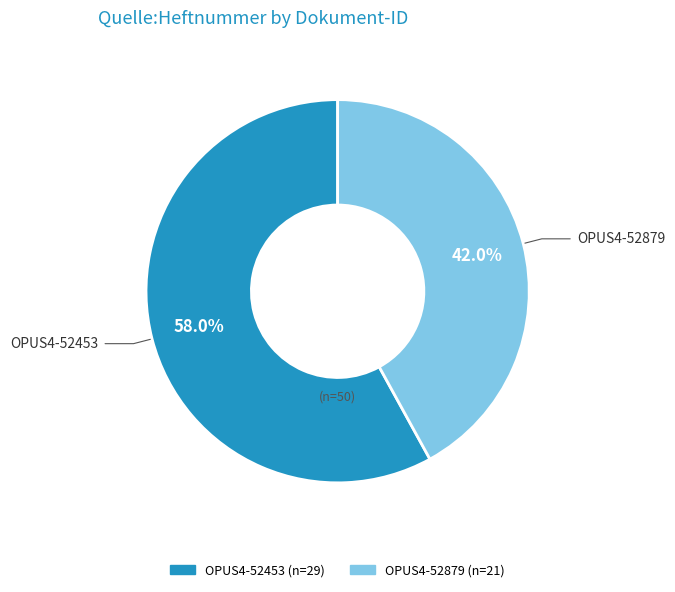

How many segments does this pie chart have?

2